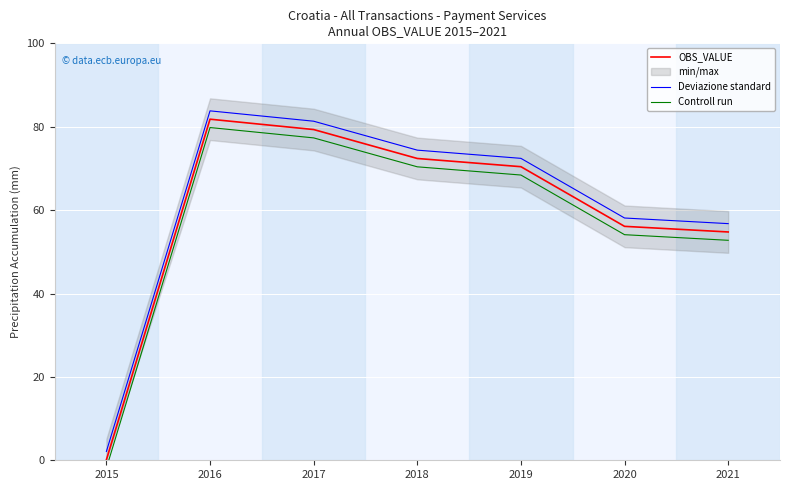

The value of Controll run at 2015 is -1.3. True or false?

False